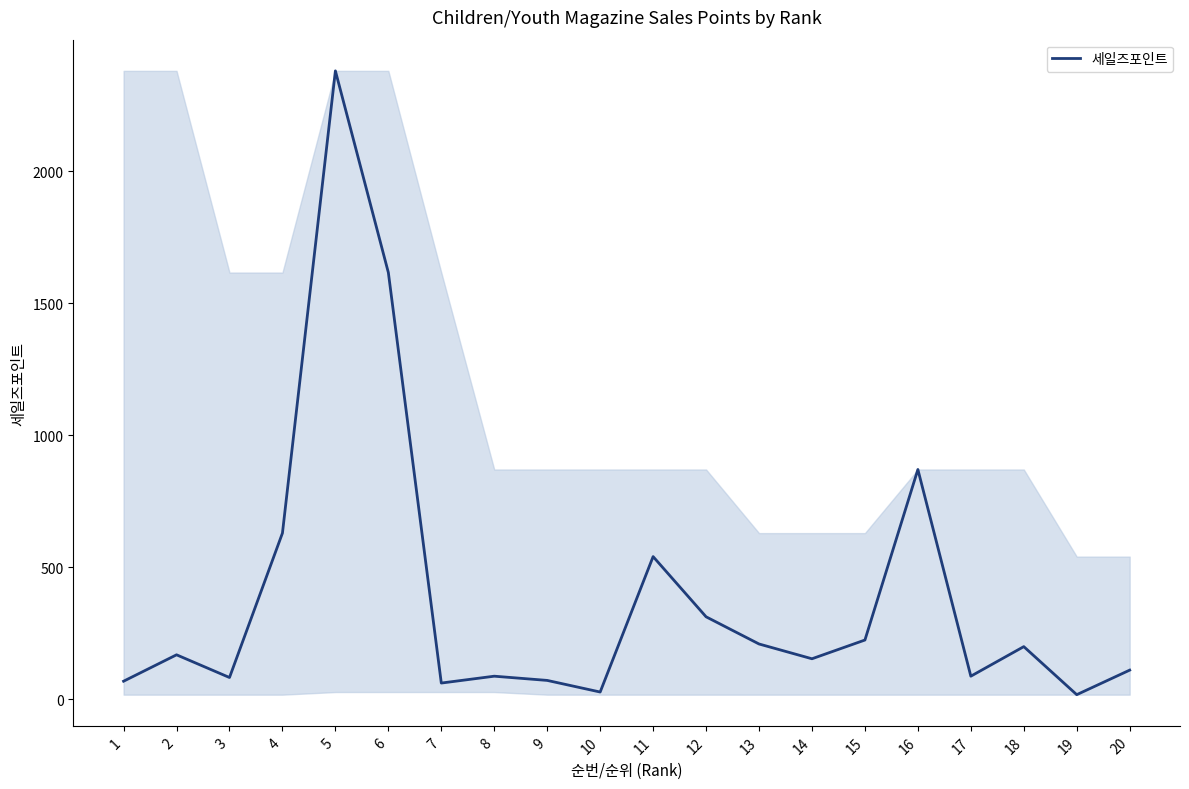

What is the greatest value displayed?

2380